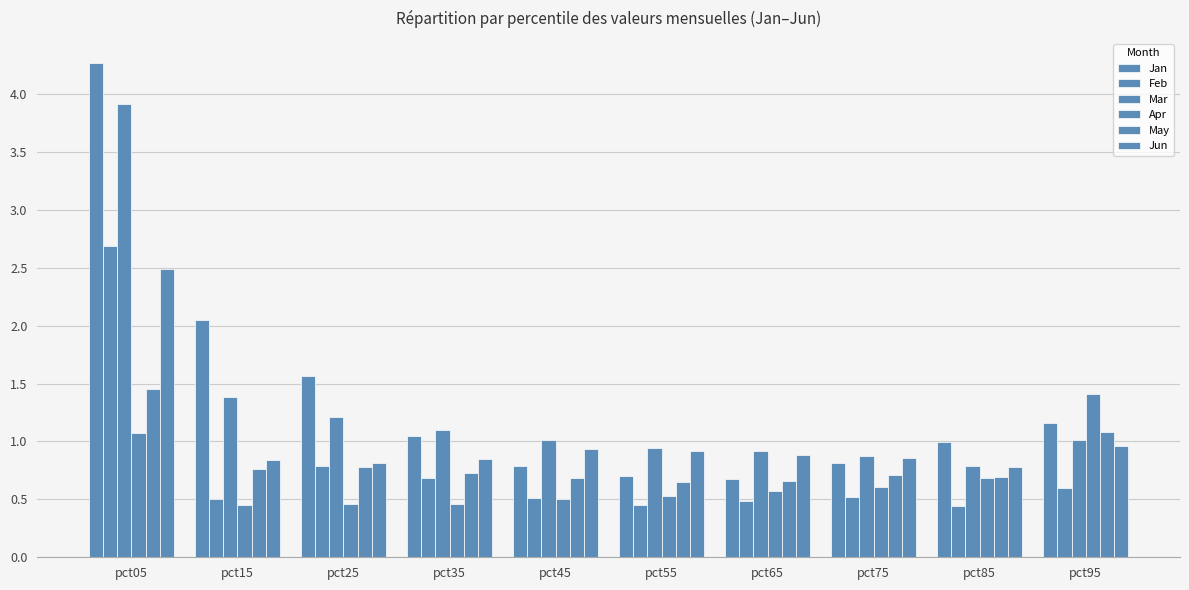

At which label does Jan reach its peak?

pct05